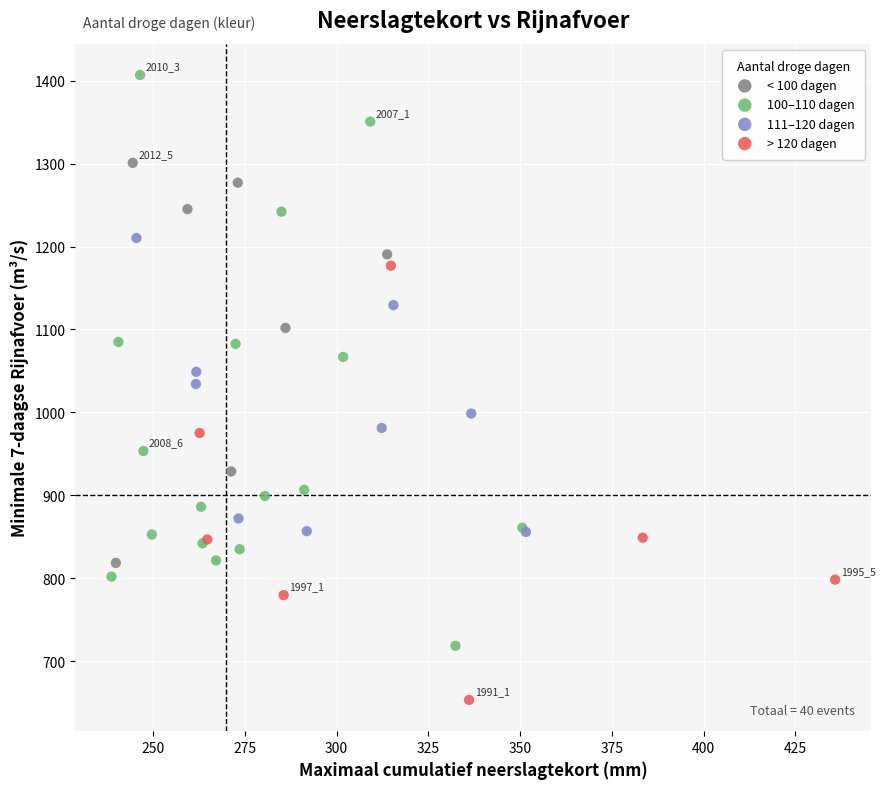

Which series has the largest Y range (max minus min)?

100–110 dagen